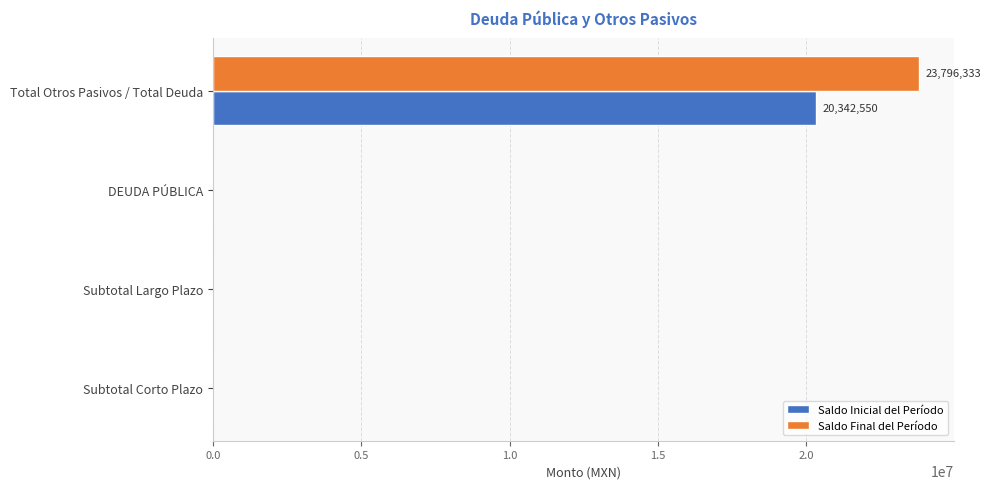

Is it true that Saldo Inicial del Período equals 0 at DEUDA PÚBLICA?

True